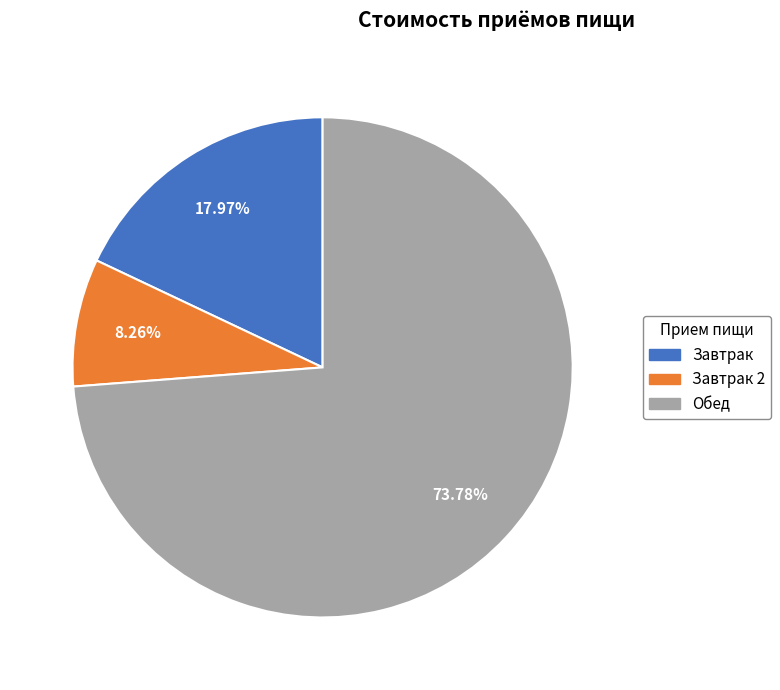

Does any single category account for the majority?

Yes